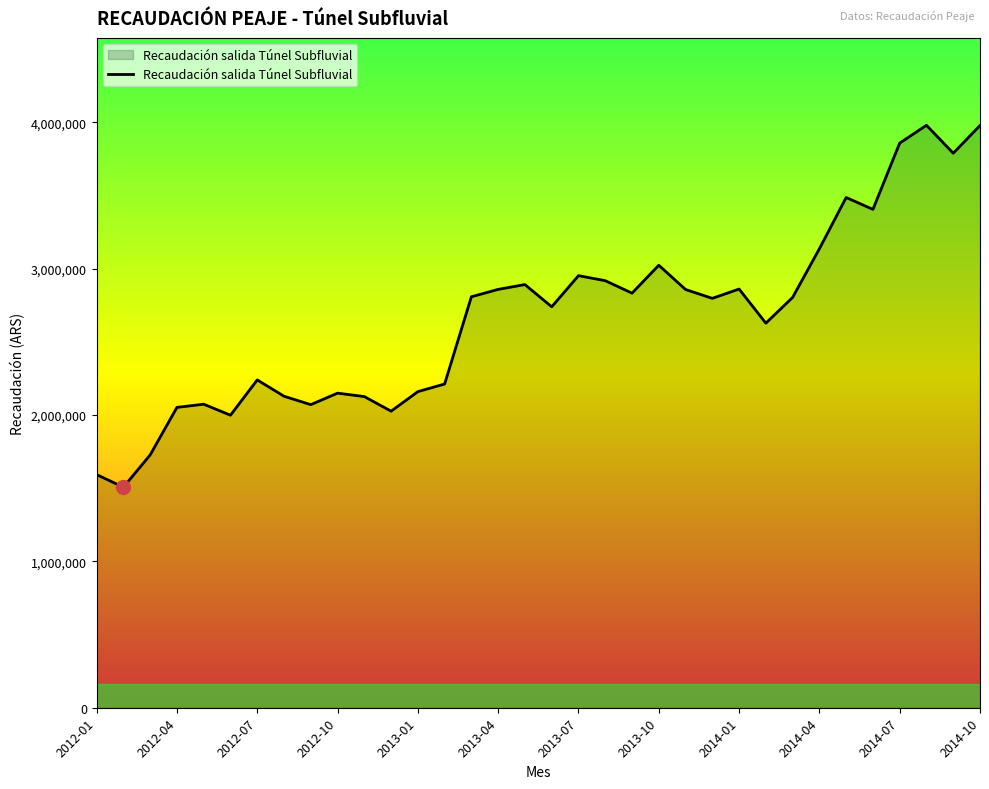

What is the greatest value displayed?

3979826